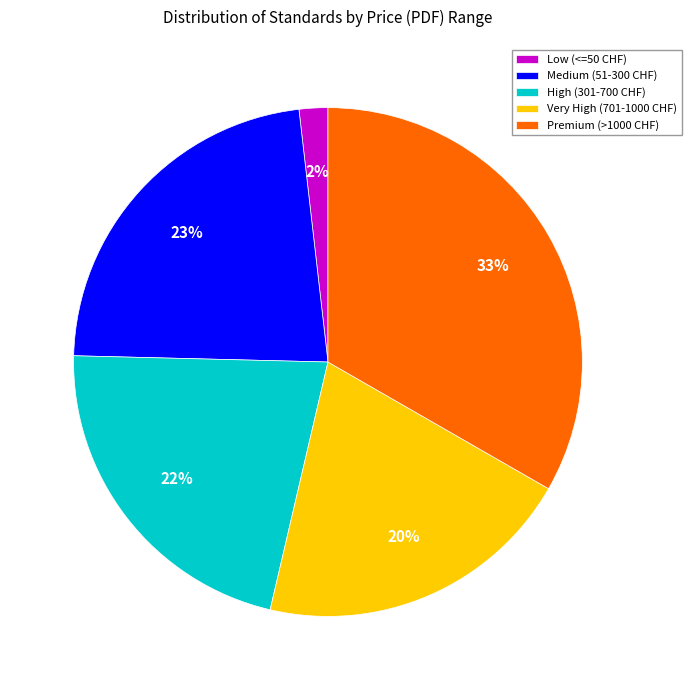

Combined, do Low (<=50 CHF) and Medium (51-300 CHF) account for over 50%?

No